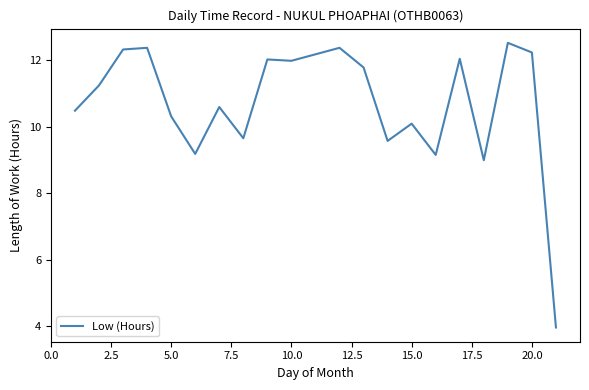

What is the maximum value shown in the chart?

12.5